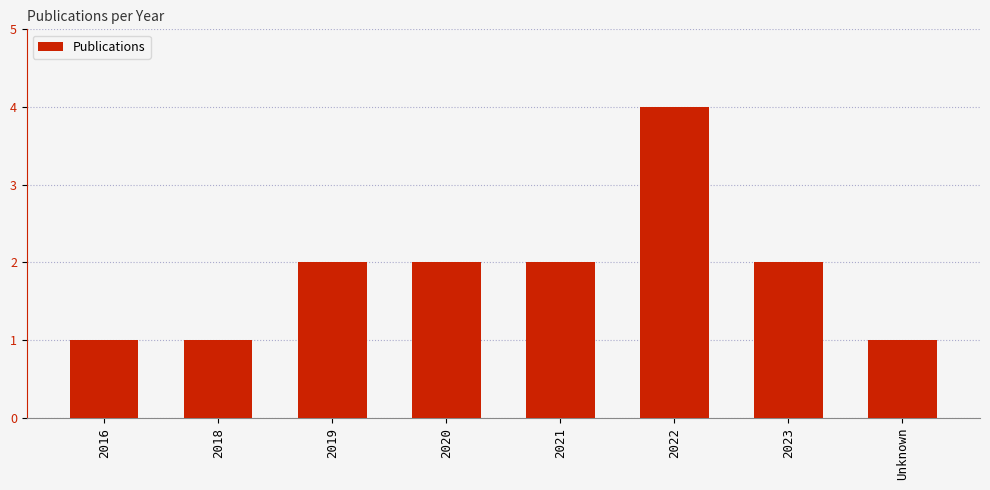

Count the number of data series in this chart.

1